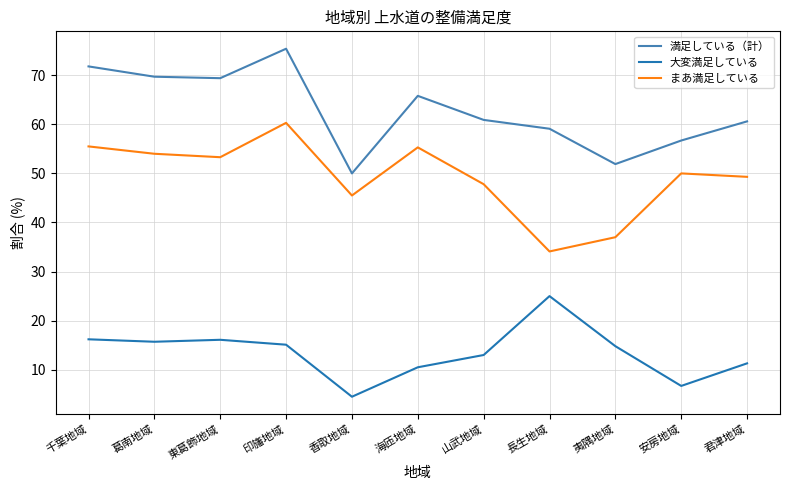

What is the average value of the 満足している（計） series?

62.8